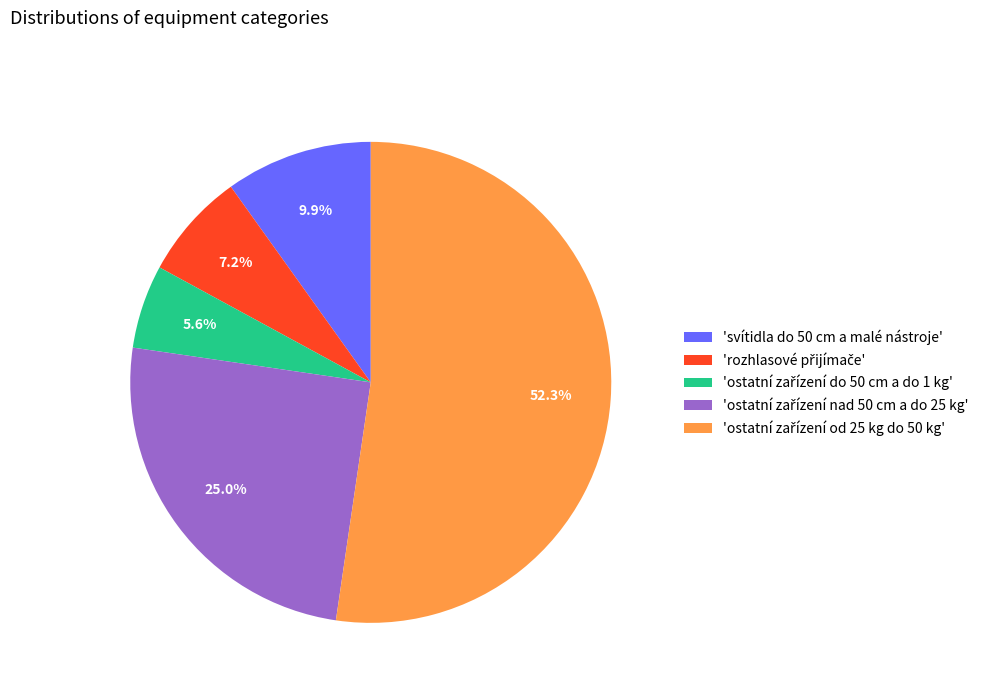

Is there any slice that represents more than half of the pie?

Yes